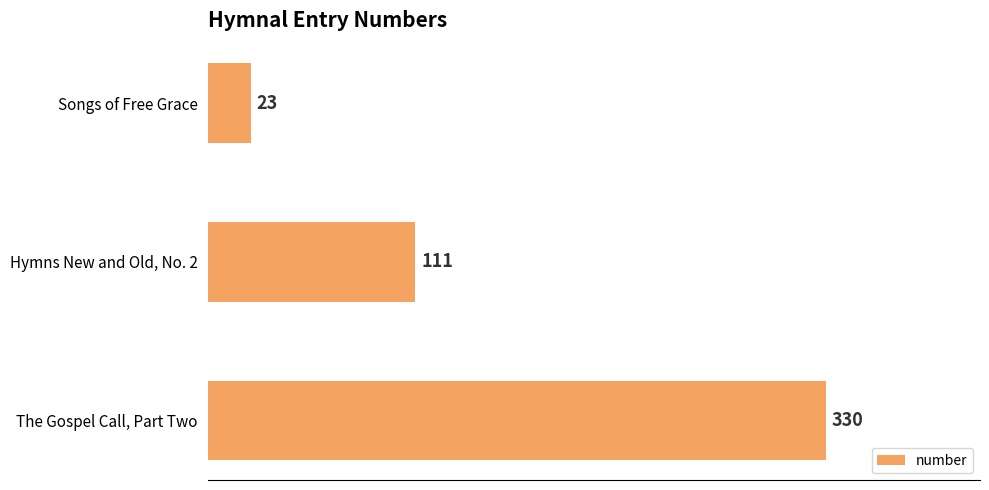

True or false: the data shows 23 at Songs of Free Grace.

True